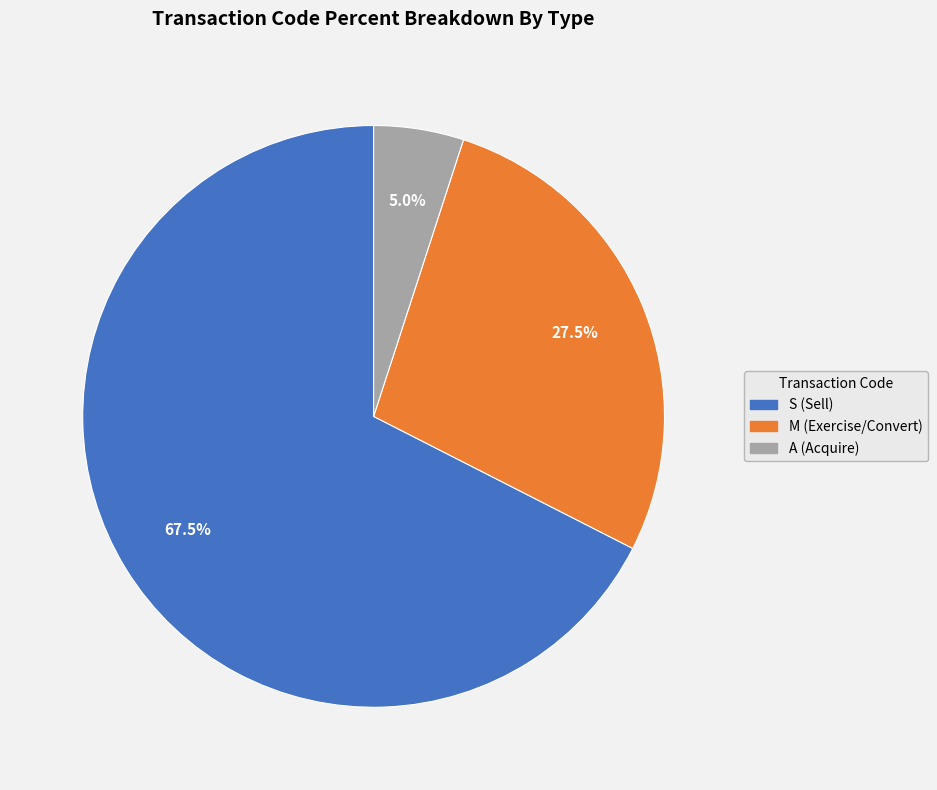

Combined, do A (Acquire) and S (Sell) account for over 50%?

Yes